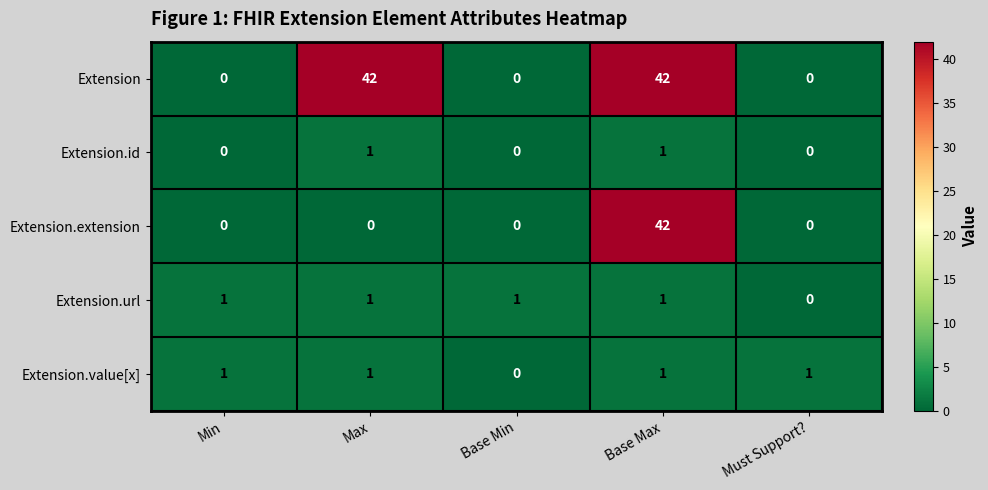

What is the approximate value of Extension at Base Max, to the nearest 5?

40